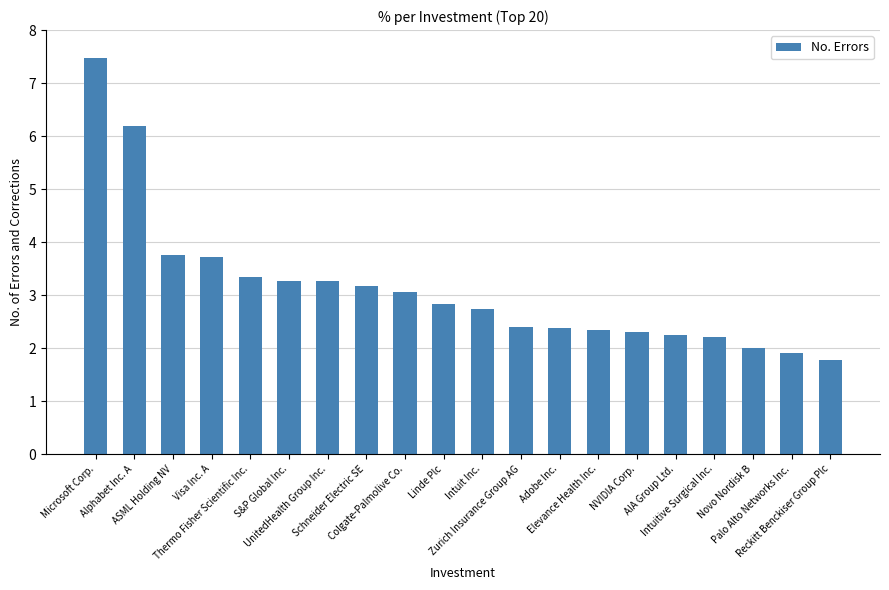

What is the minimum value shown in the chart?

1.8